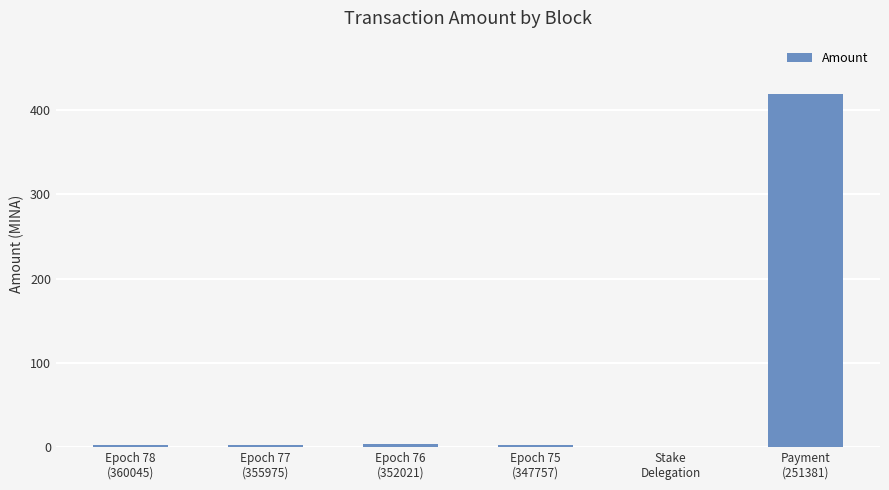

At which category does the chart reach its peak across all series?

Payment
(251381)